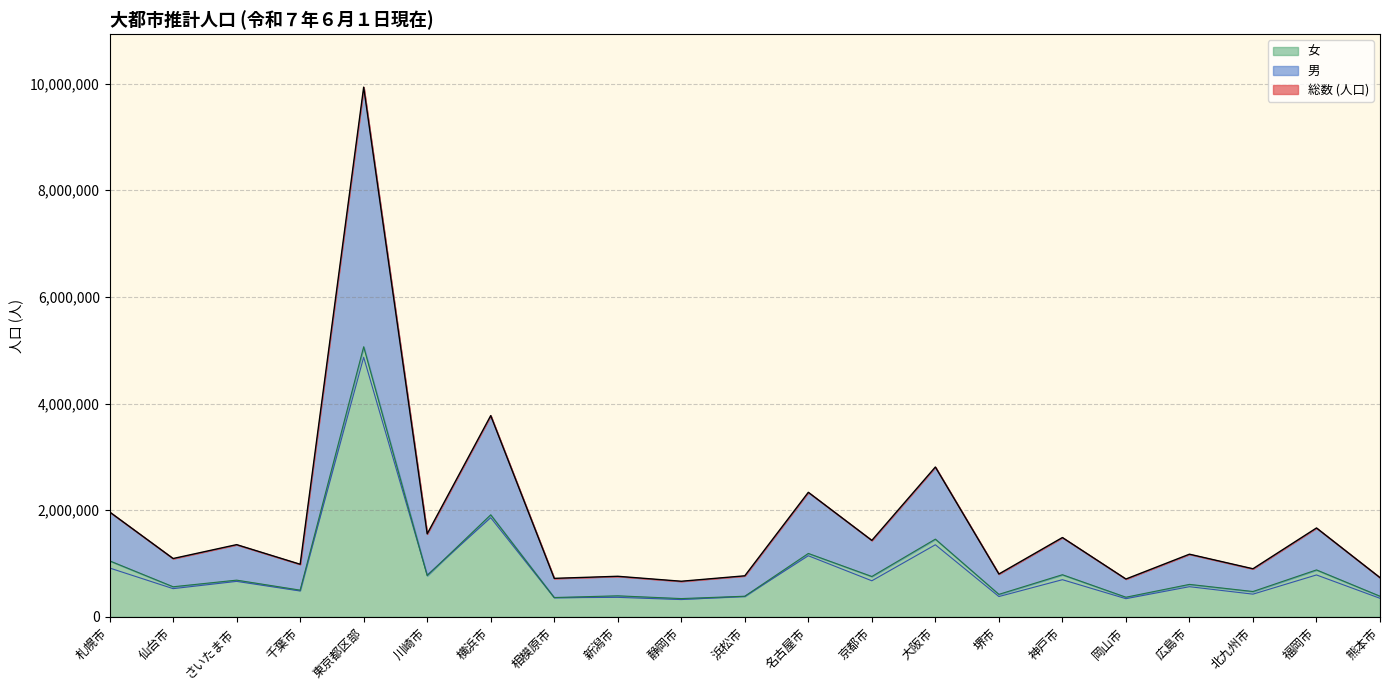

Is it true that 女 equals 773666 at 川崎市?

True